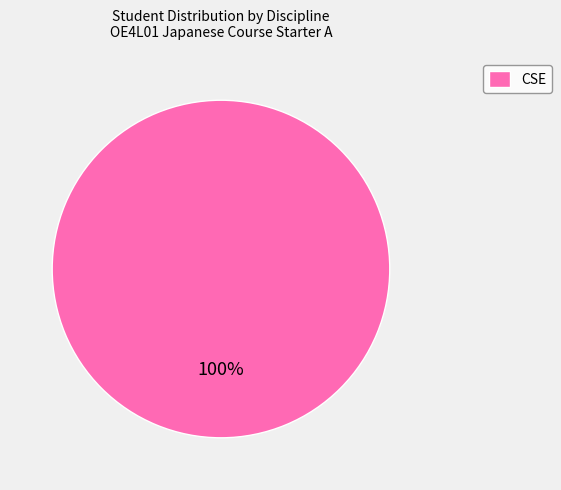

To the nearest percent, what portion does CSE represent?

100%